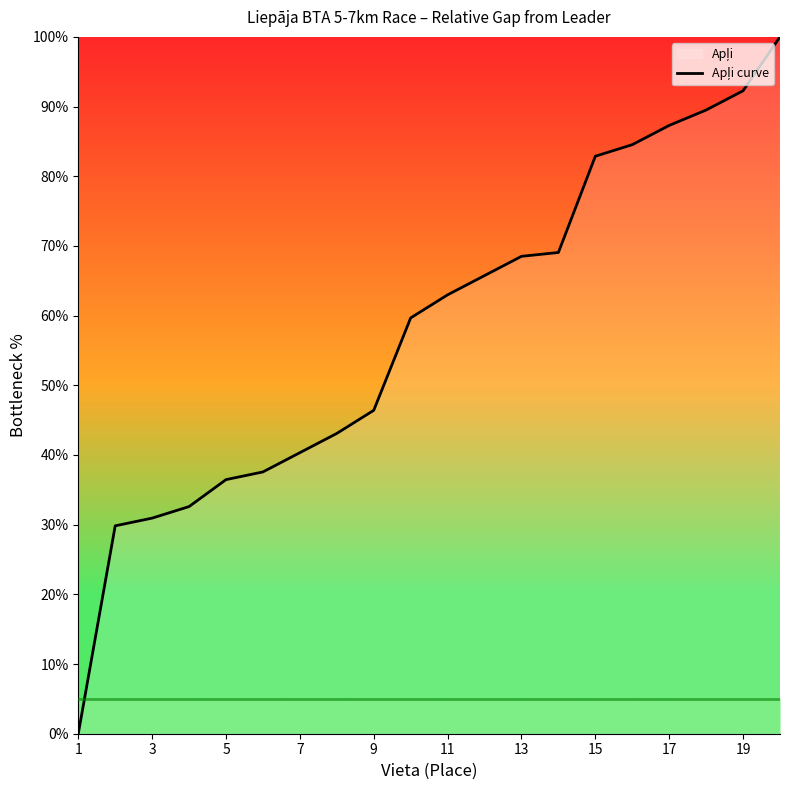

What is the average value?

58.0